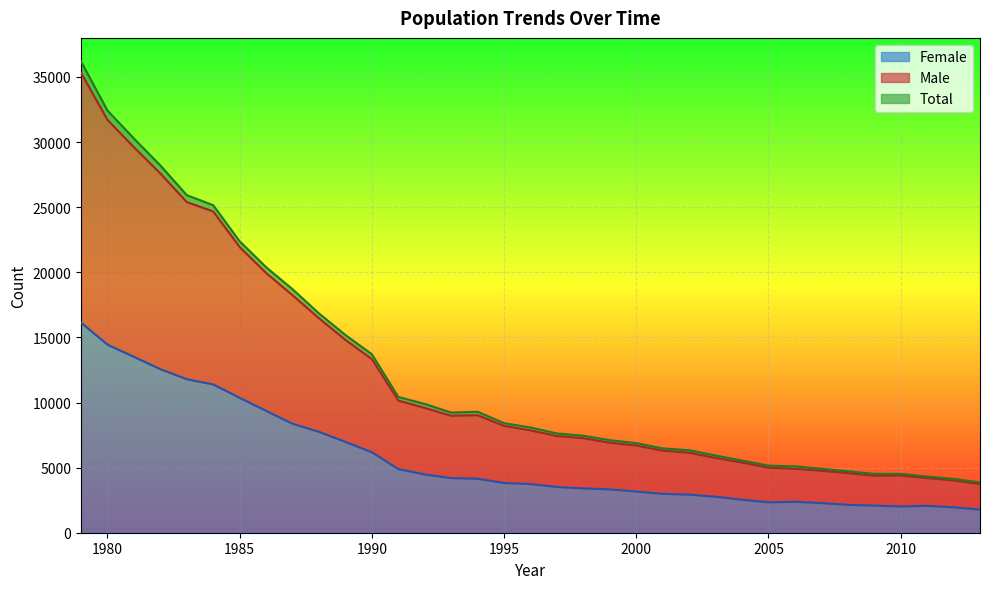

True or false: Female and Total cross at least once.

False